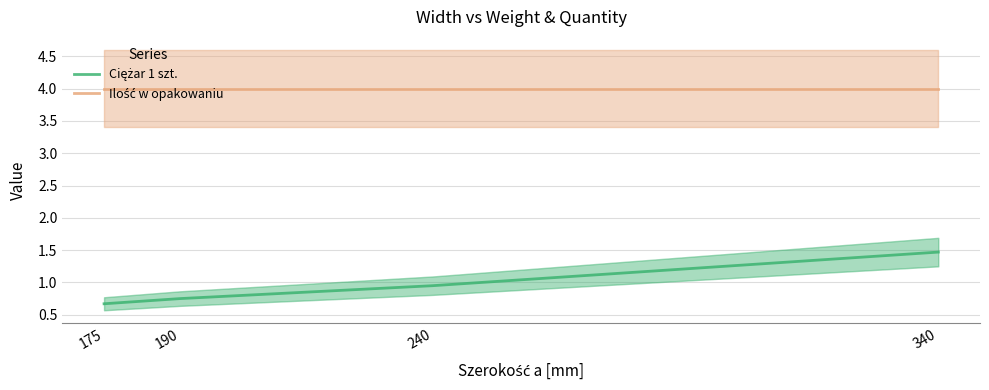

Rank the series by their average value, from lowest to highest.

Ciężar 1 szt., Ilość w opakowaniu